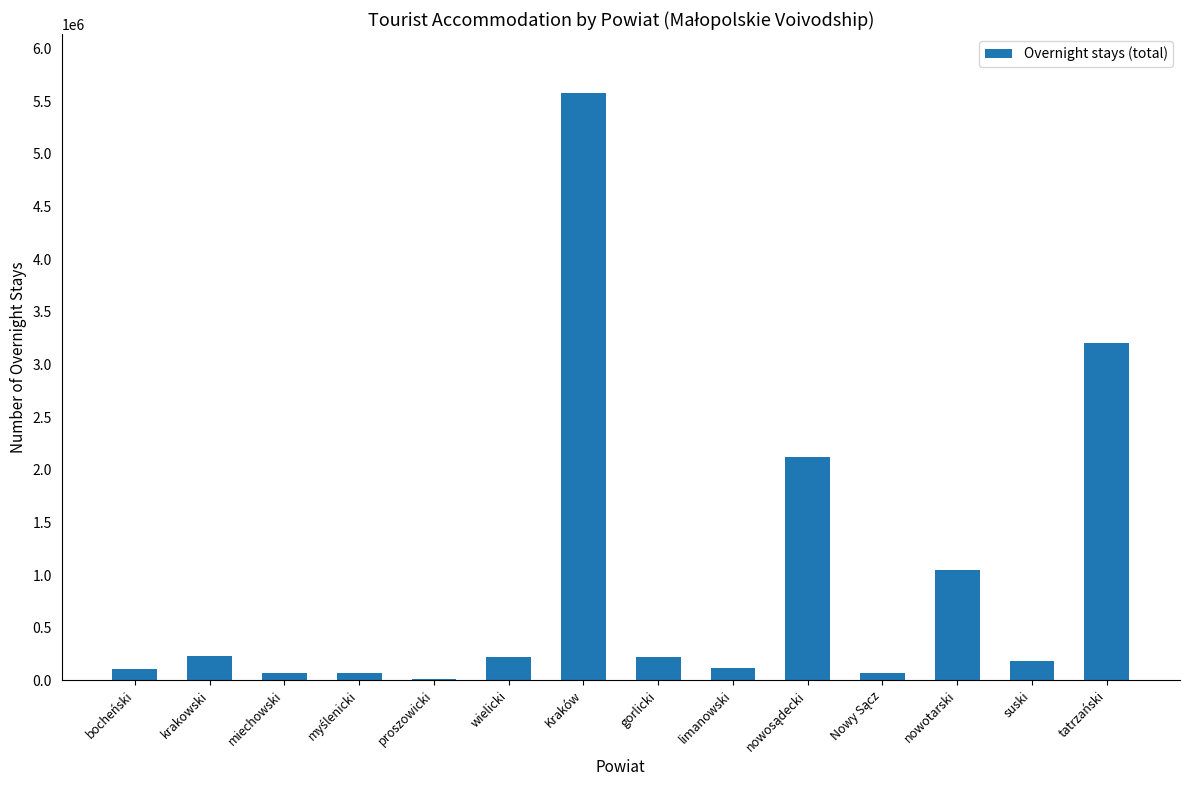

What is the ratio of the value at gorlicki to the value at wielicki?

1.0